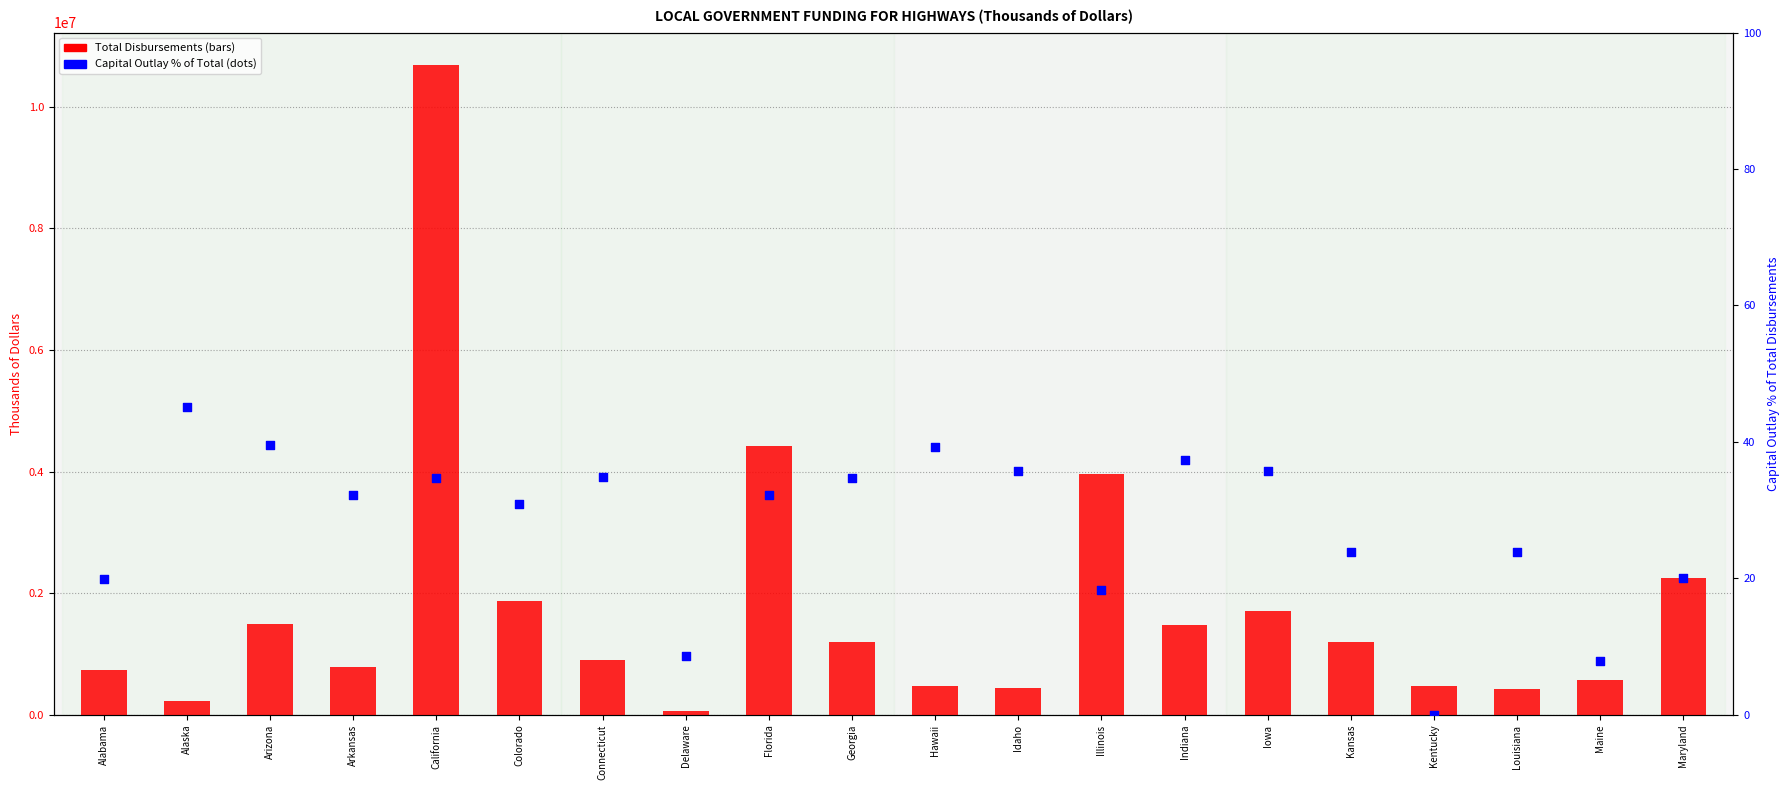

What is the total value across all series at Maryland?

2258103.1